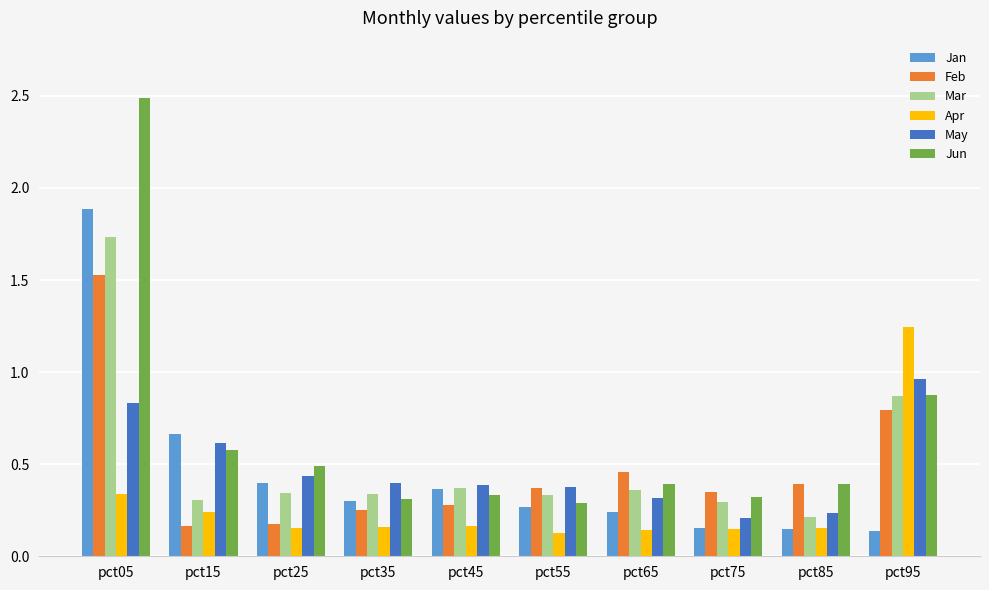

What is the spread (max minus min) of values at pct05?

2.2